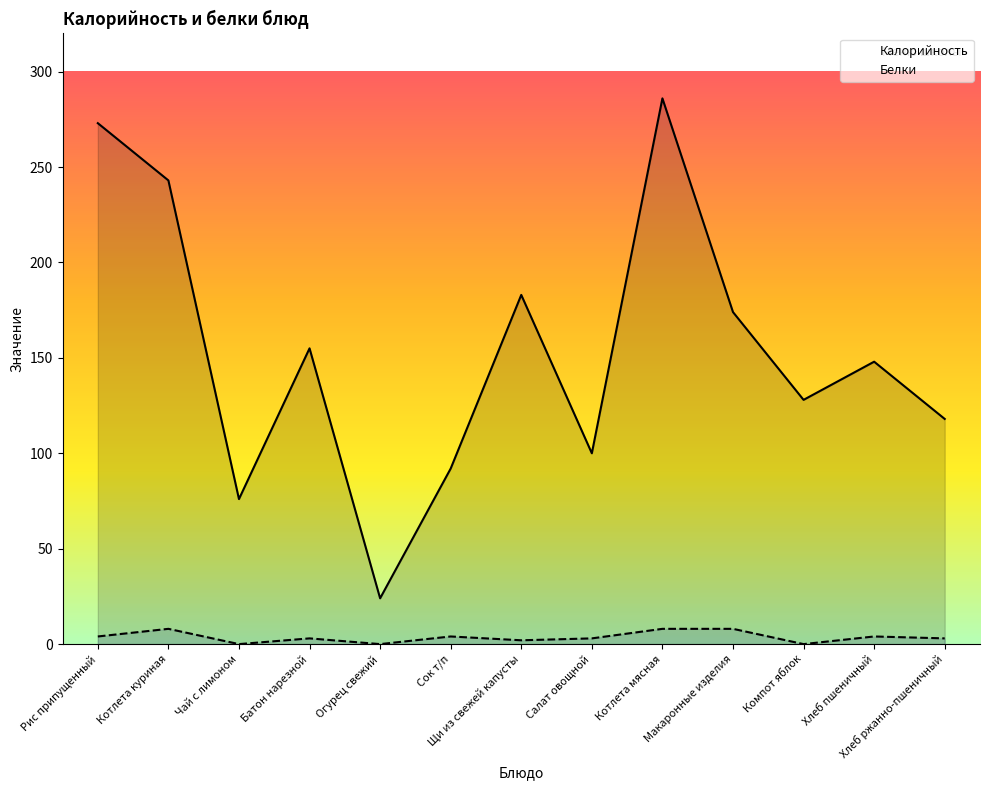

What is the difference between the maximum and minimum values in the Калорийность series?

262